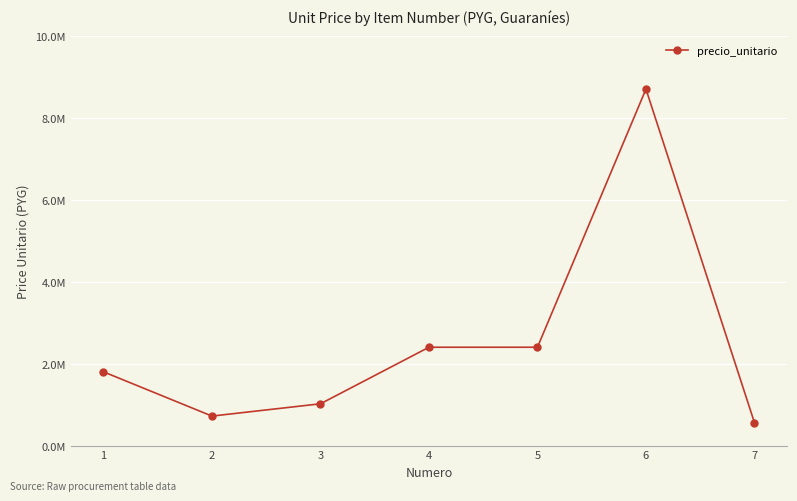

What is the change in value from 2 to 6?

+7980000